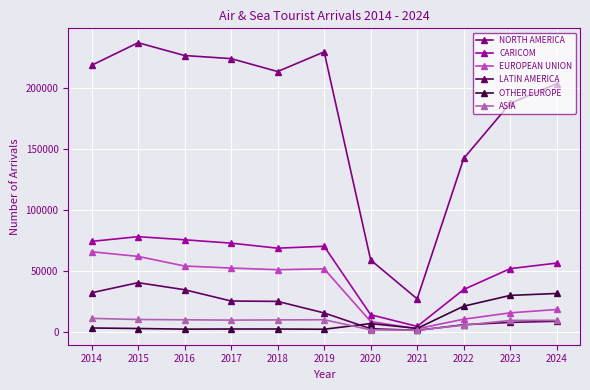

How many distinct data groups are displayed?

6